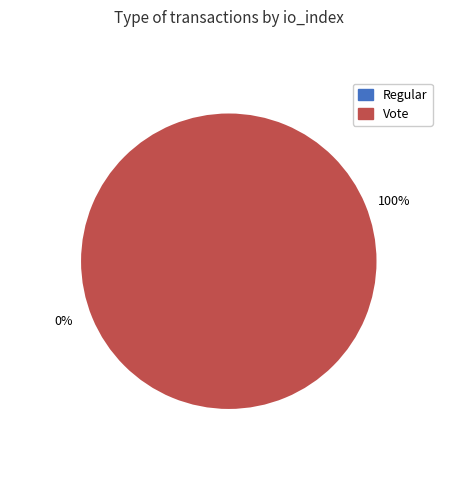

What percentage is NOT represented by Regular?

100.0%